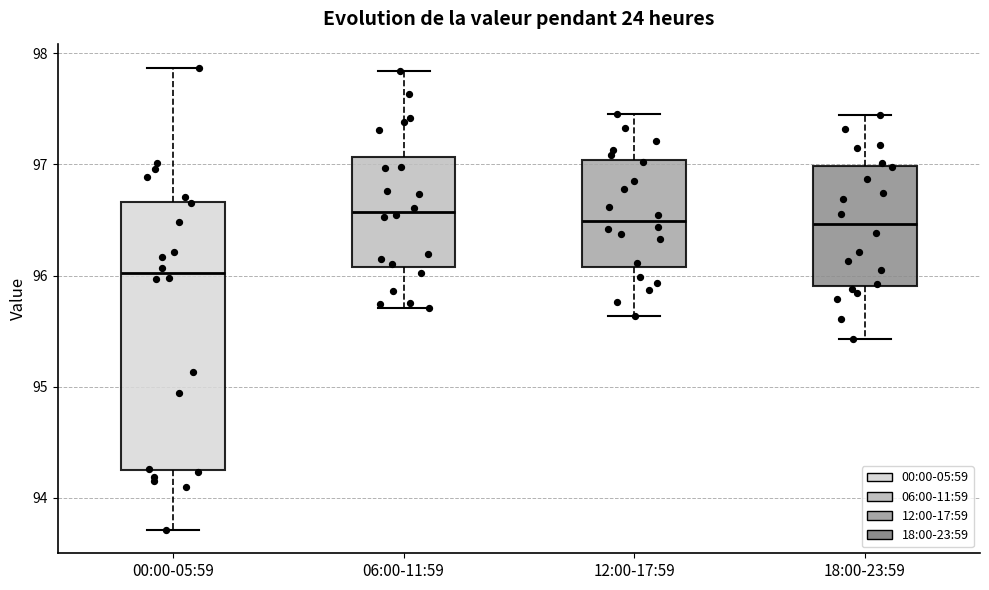

Reading left to right, transcribe this box plot: for each box, give where its median line is, the range the box spans, and where its two whiskers end, as read against the y-axis. The values are not printed on the chart, so give them approximately, as read against the axis.

00:00-05:59: median 96.0, box 94.3 to 96.7, whiskers 93.7 to 97.9
06:00-11:59: median 96.6, box 96.1 to 97.1, whiskers 95.7 to 97.8
12:00-17:59: median 96.5, box 96.1 to 97.0, whiskers 95.6 to 97.5
18:00-23:59: median 96.5, box 95.9 to 97.0, whiskers 95.4 to 97.4